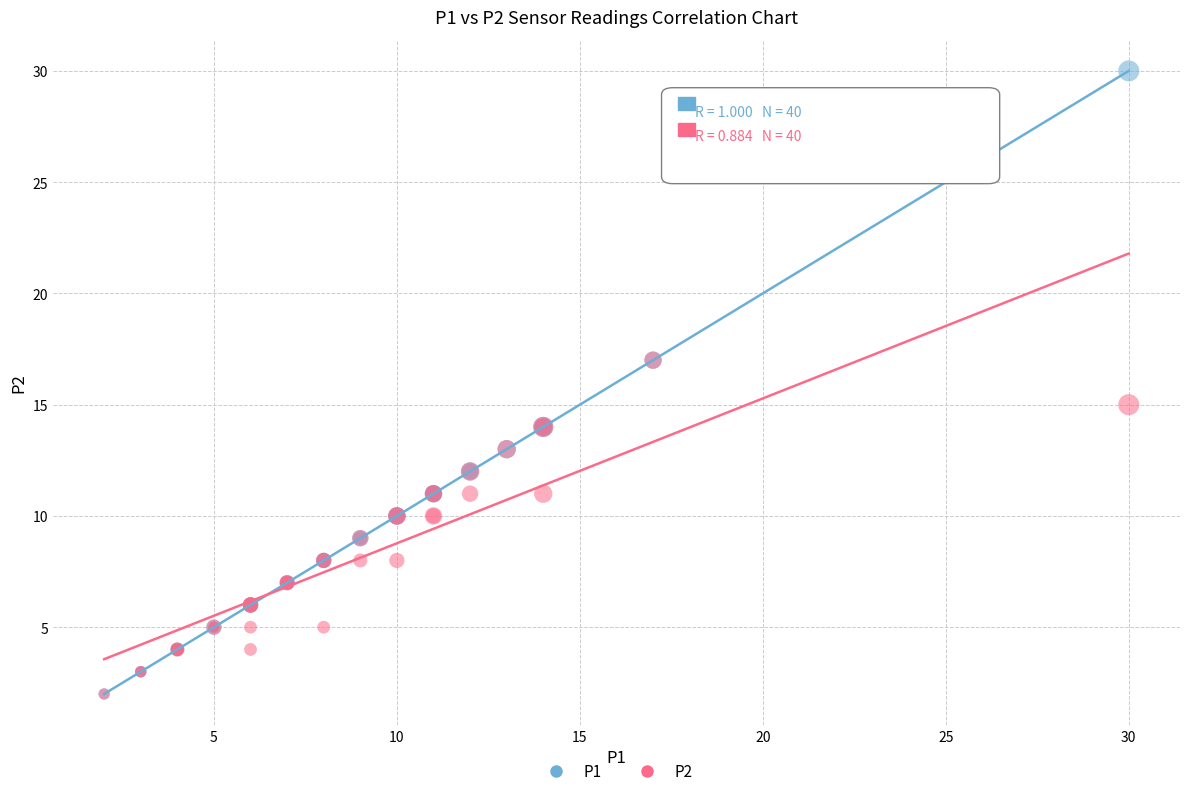

What are all the series names shown in the legend?

P1, P2